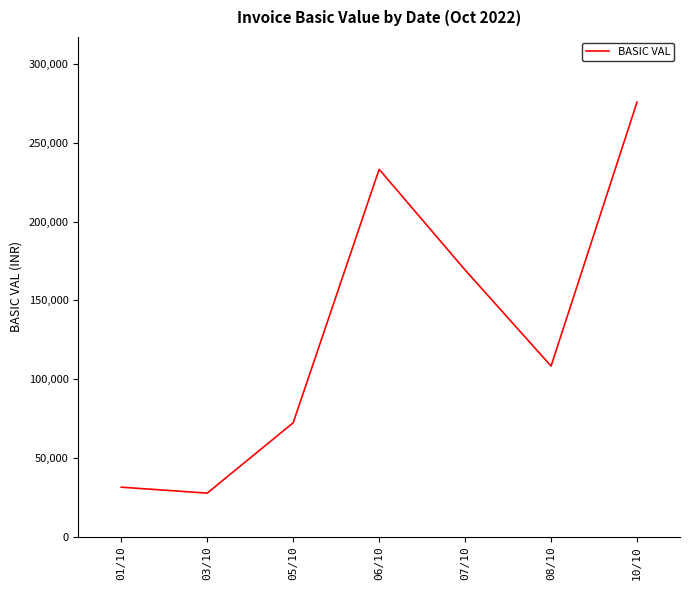

Where is the first local maximum?

06/10